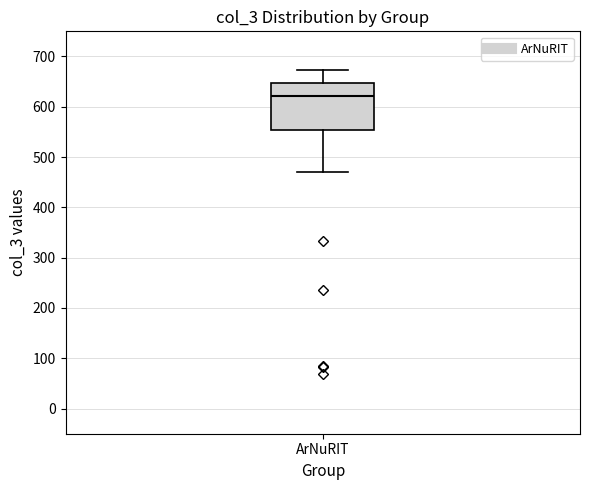

Read this box plot against the y-axis: the position of the median line, the range covered by the box, and the ends of both whiskers. The values are not printed on the chart, so give them approximately, as read against the axis.

median 620, box 550 to 650, whiskers 470 to 670